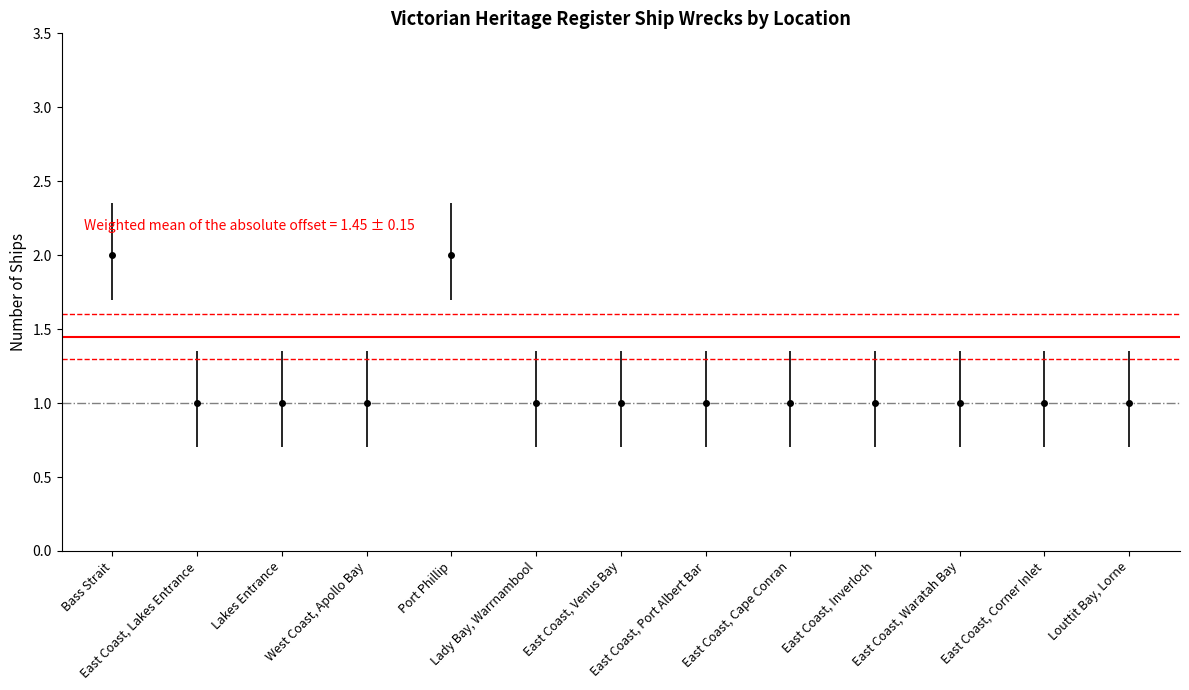

What is the maximum value shown in the chart?

2